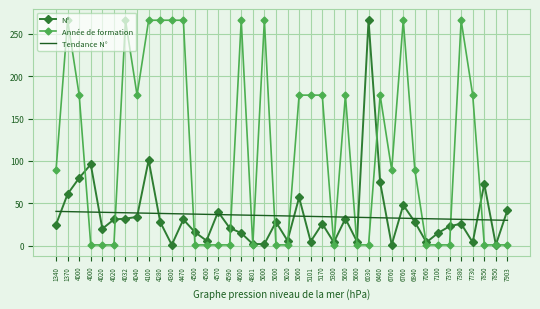

What are all the series names shown in the legend?

N°, Année de formation, Tendance N°